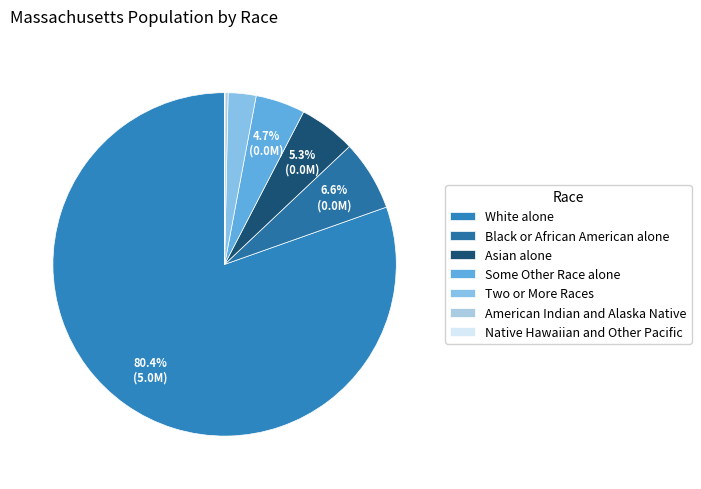

Which category has the biggest portion of the pie?

White alone